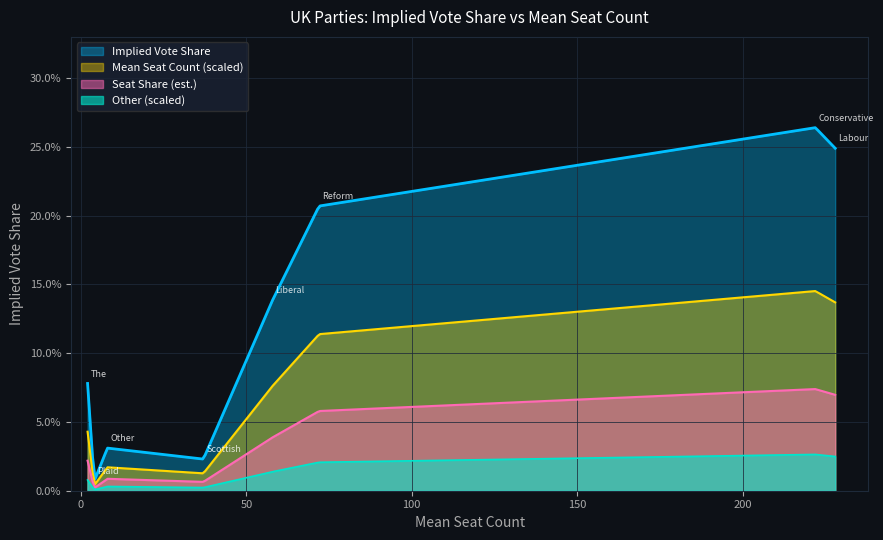

What are all the series names shown in the legend?

Implied Vote Share, Mean Seat Count (scaled), Seat Share (est.), Other (scaled)